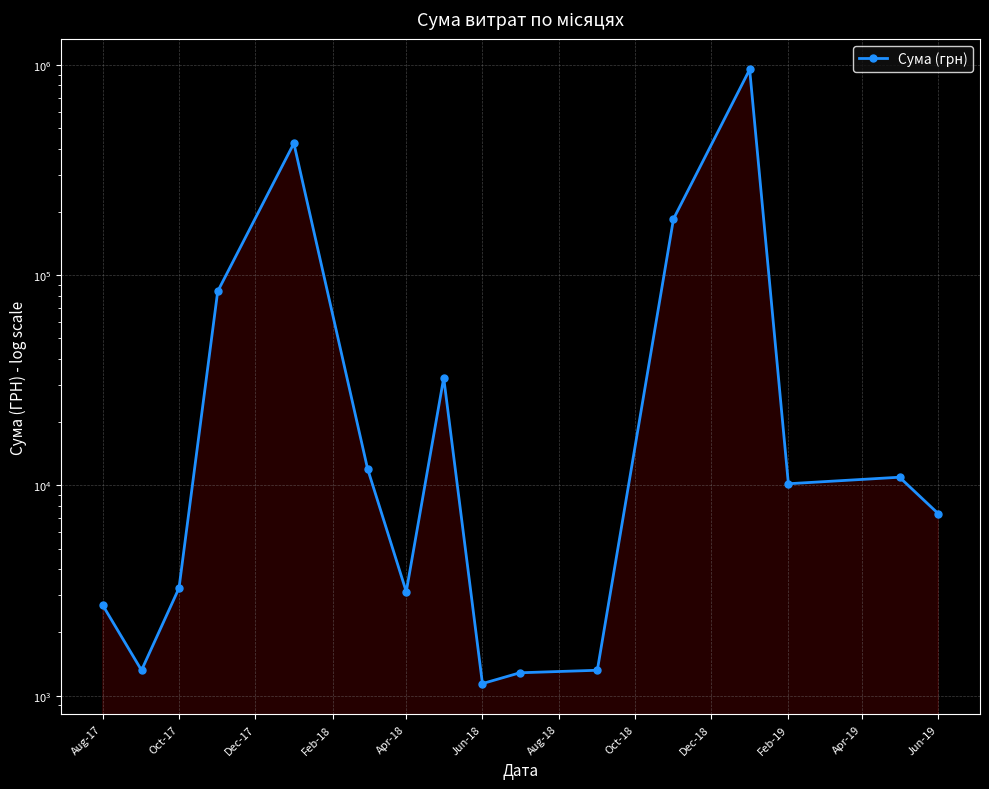

How many interior local valleys (lower than both neighbors) does the data have?

4